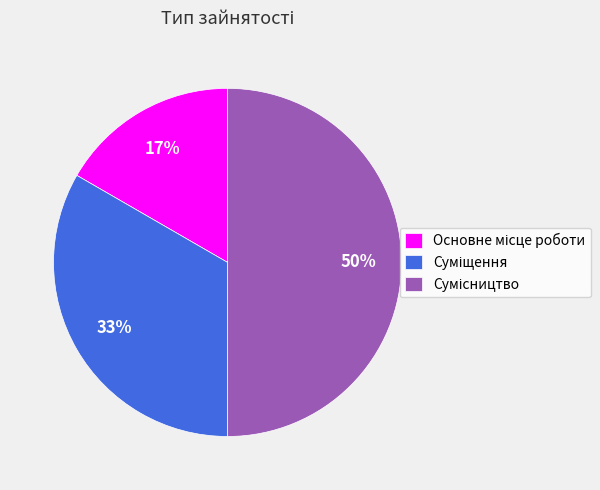

To the nearest percent, what is the average slice percentage?

33%